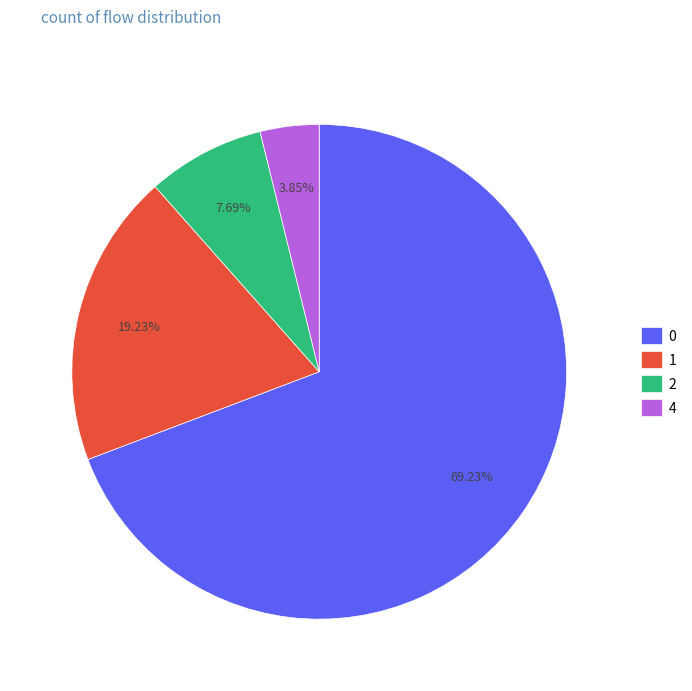

To the nearest percent, what is the average slice percentage?

25%